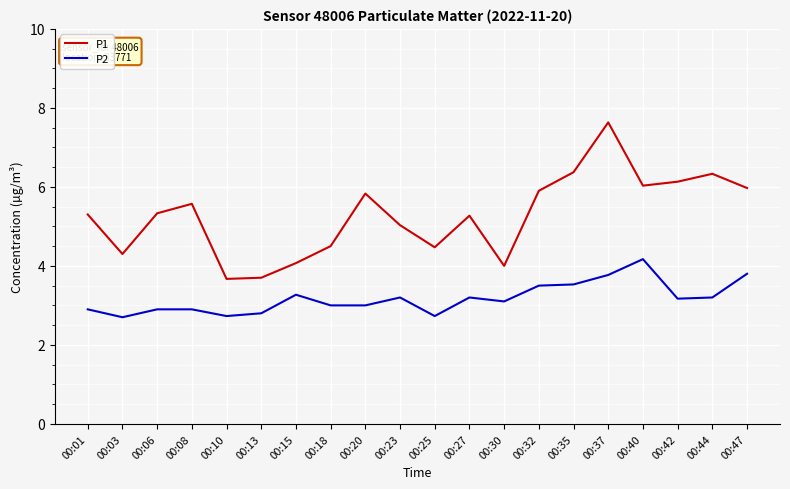

At which category does P1 reach its first local peak?

00:08